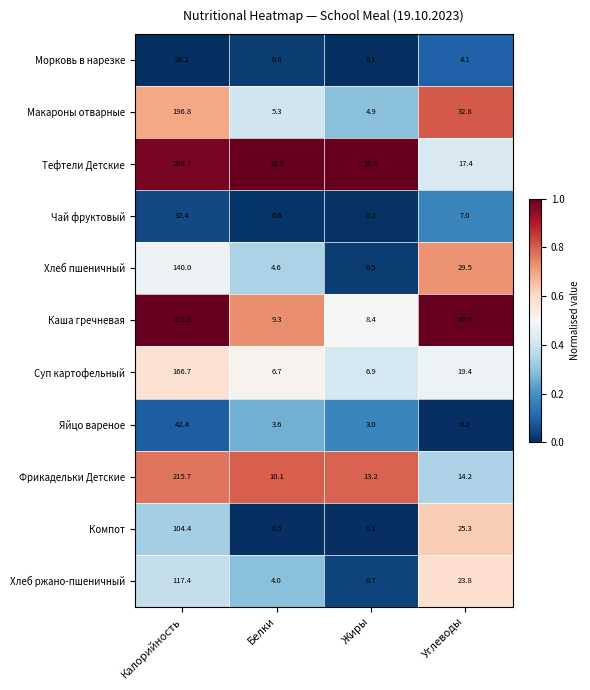

What is the greatest value displayed?

275.3